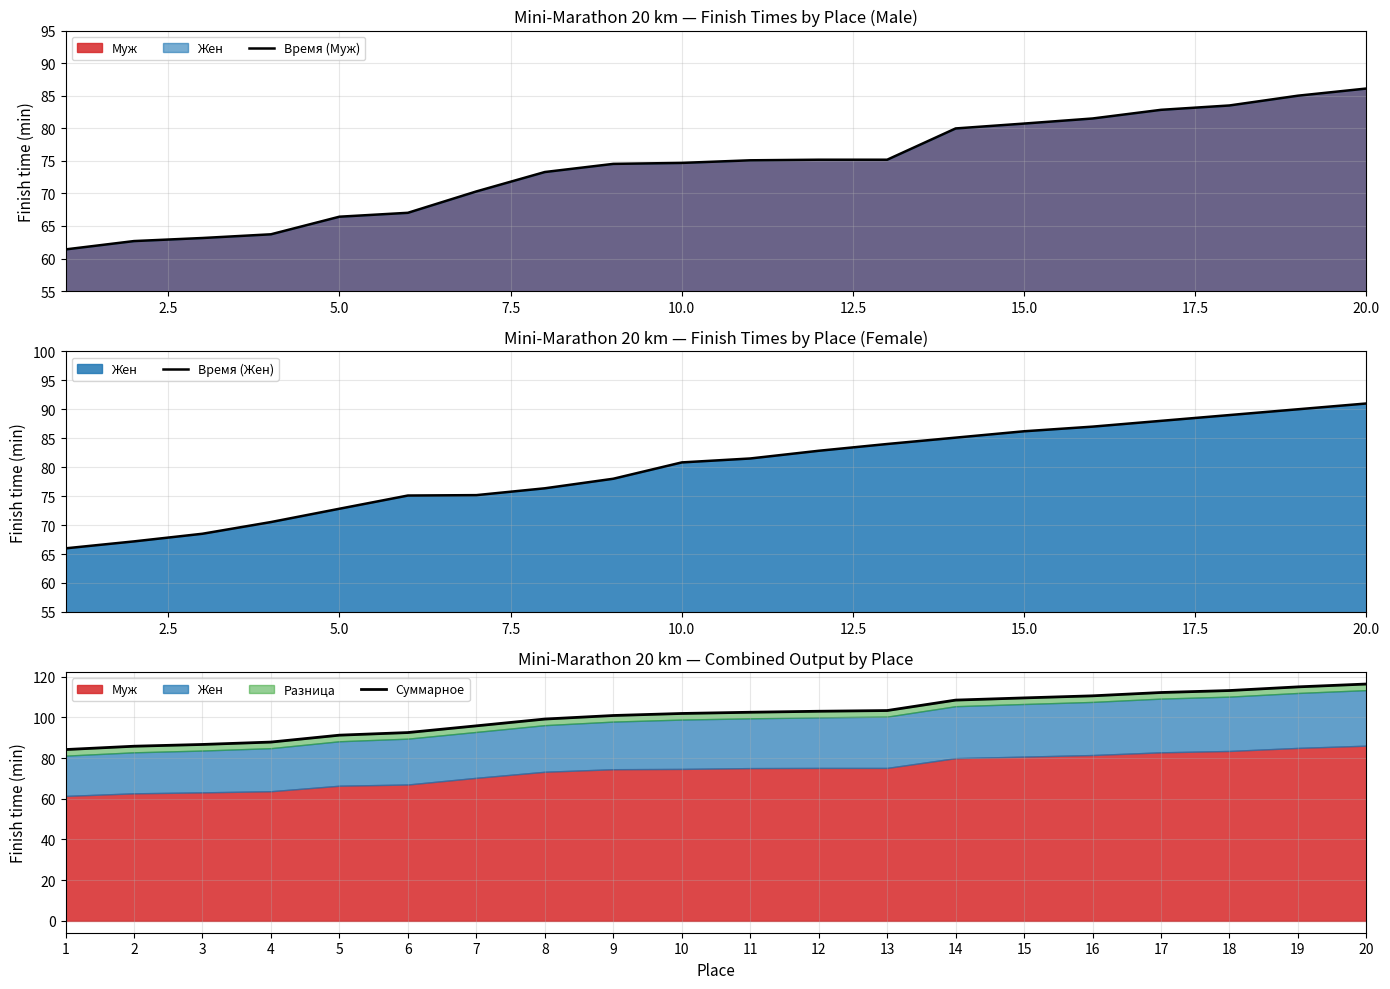

At how many categories does at least one series exceed 72?

20